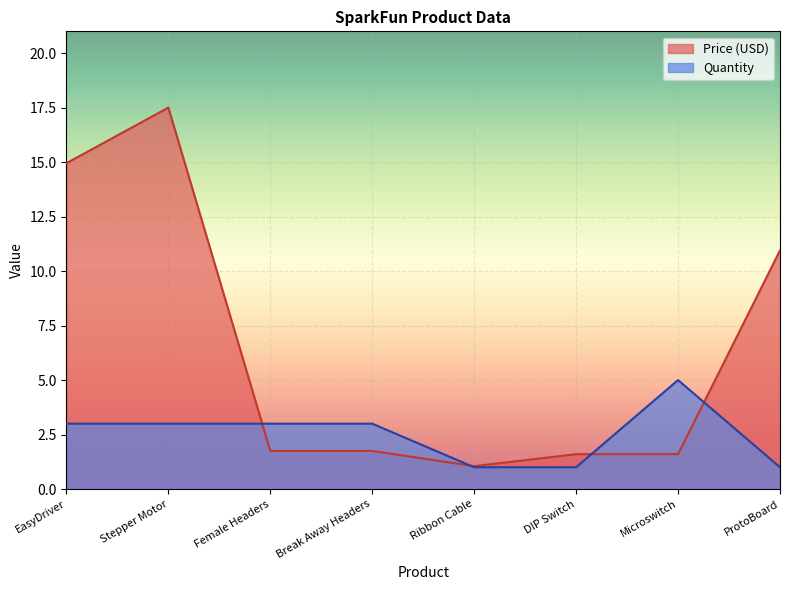

True or false: Price (USD) has more than 2 points higher than both neighbors.

False